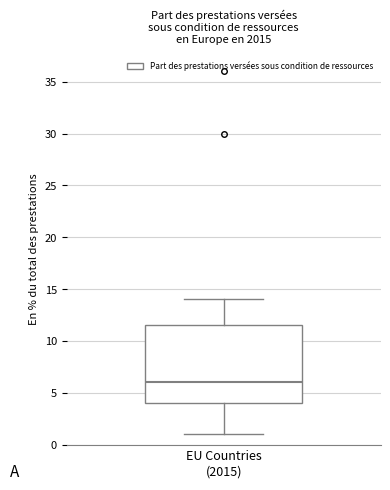

Where does the upper whisker of the box for EU Countries (2015) end on the y-axis? The values are not printed on the chart, so give them approximately, as read against the axis.

14.0